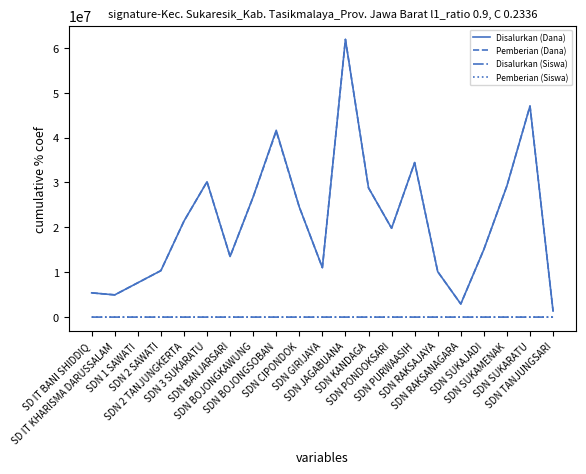

What is the sum of all Pemberian (Dana) values?

447750000